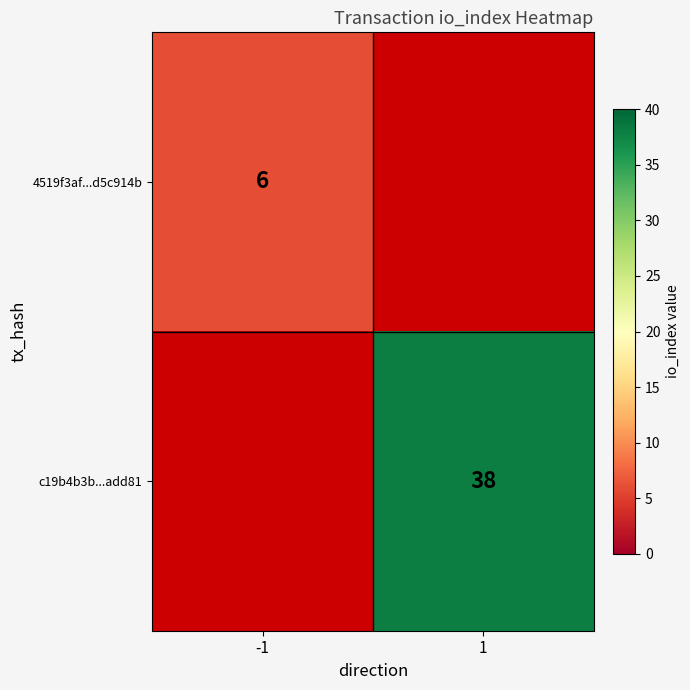

True or false: 4519f3af...d5c914b has a value of 6 at -1.

True